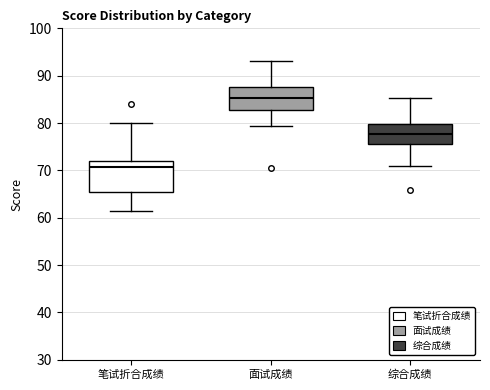

Reading left to right, transcribe this box plot: for each box, give where its median line is, the range the box spans, and where its two whiskers end, as read against the y-axis. The values are not printed on the chart, so give them approximately, as read against the axis.

笔试折合成绩: median 71, box 65 to 72, whiskers 61 to 80
面试成绩: median 85, box 83 to 88, whiskers 79 to 93
综合成绩: median 78, box 76 to 80, whiskers 71 to 85